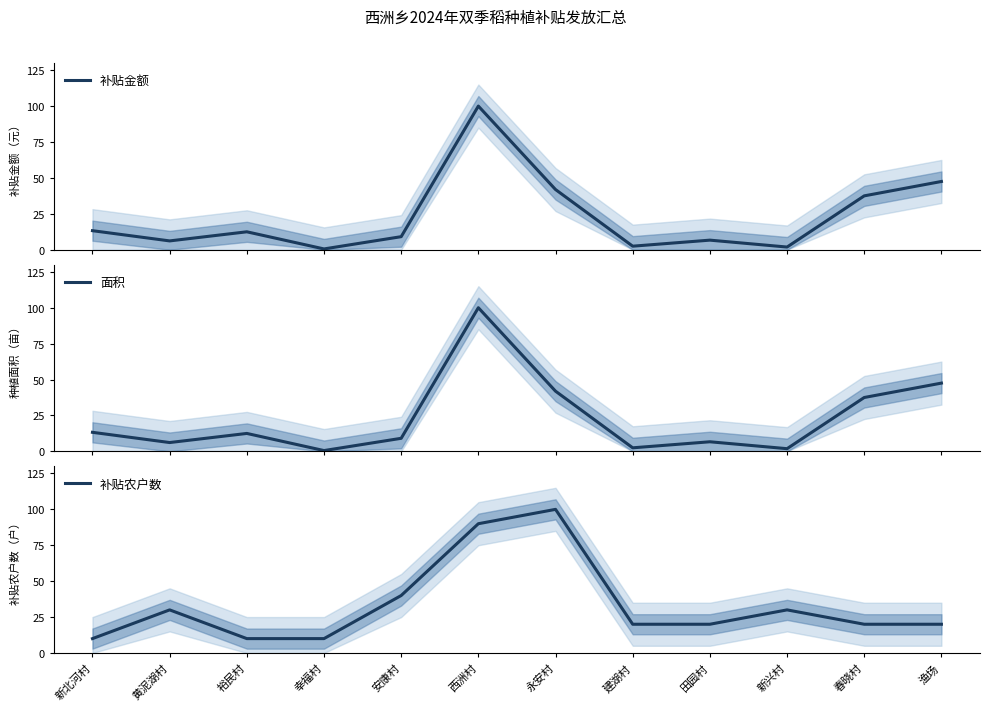

The value of 补贴农户数 at 渔场 is 34.6. True or false?

False